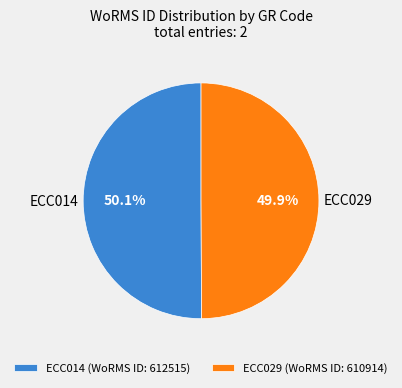

How much of the chart is everything except ECC014 (WoRMS ID: 612515)?

49.9%